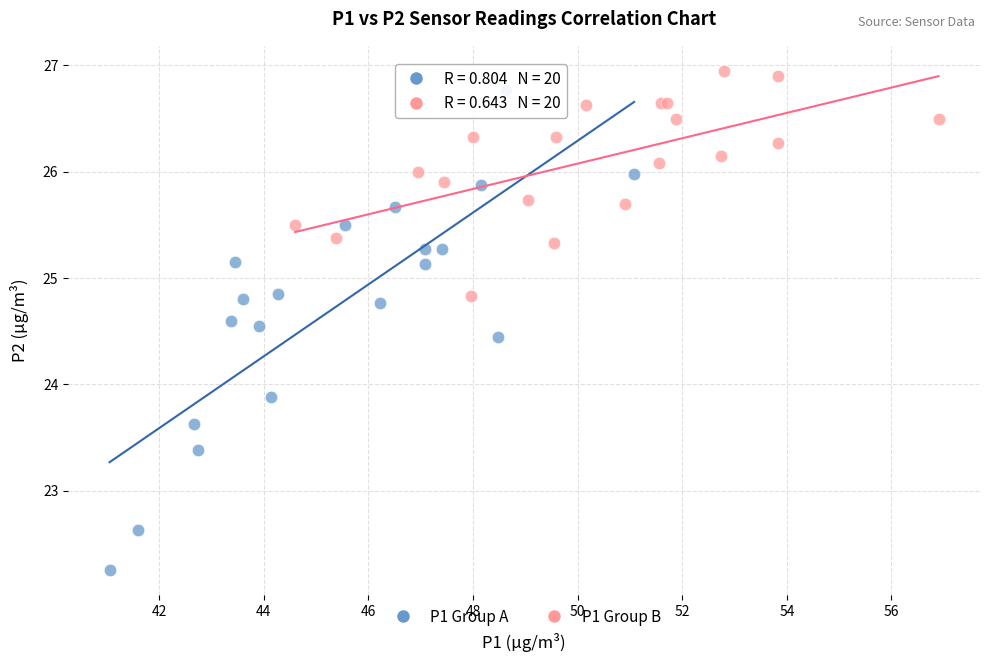

Which series has the widest spread of Y values?

P1 Group A